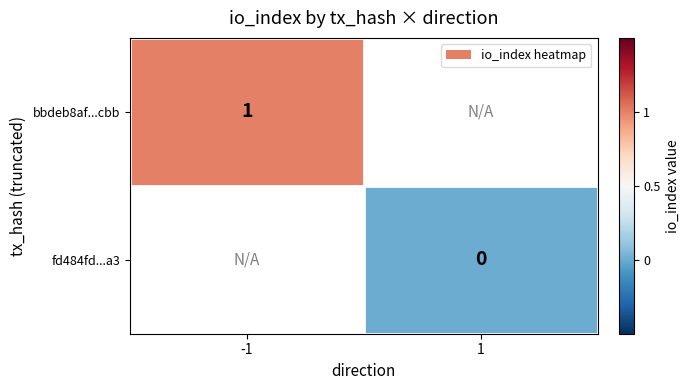

Is it true that bbdeb8af...cbb equals 1 at -1?

True